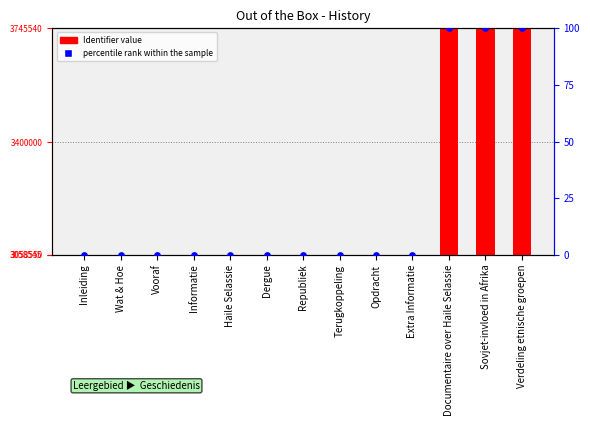

Which series has the largest Y range (max minus min)?

Identifier